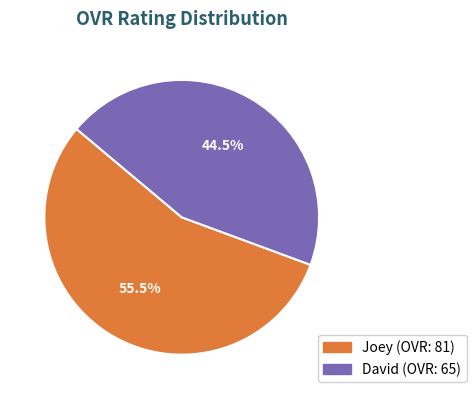

Between David and Joey, which is larger?

Joey